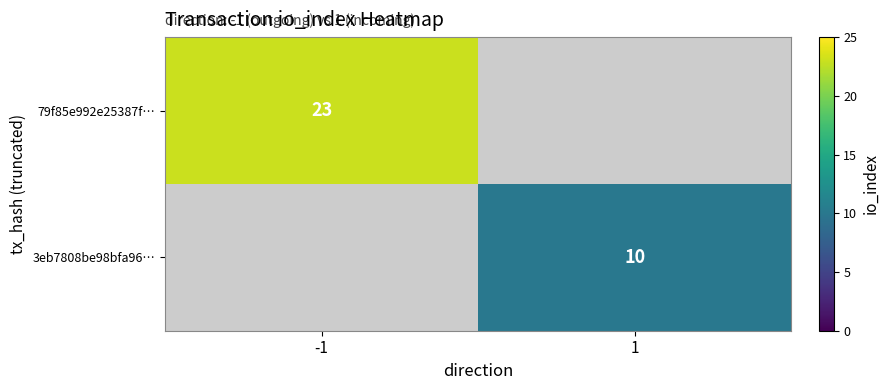

At which category does the chart reach its minimum across all series?

1